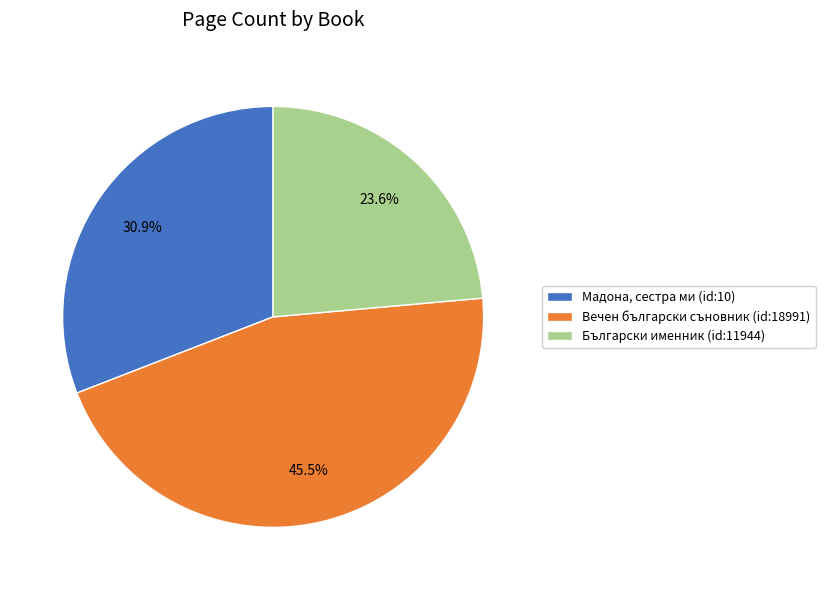

Does any single category account for the majority?

No